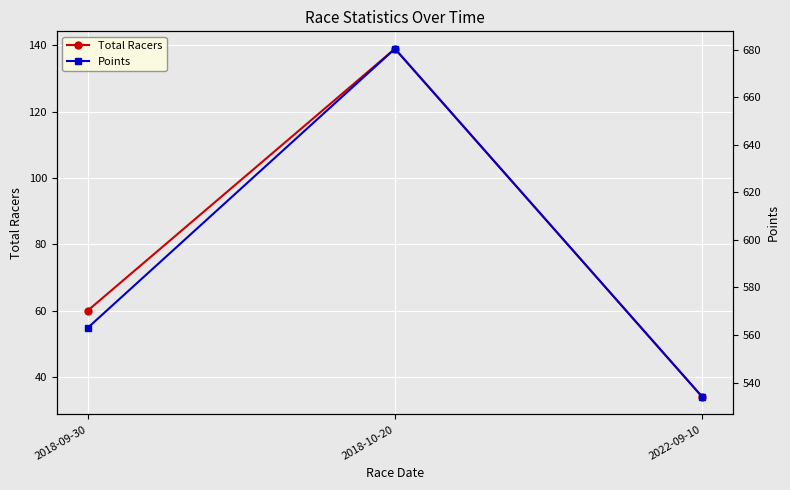

The Total Racers series shows 34.0 at 2022-09-10. True or false?

True